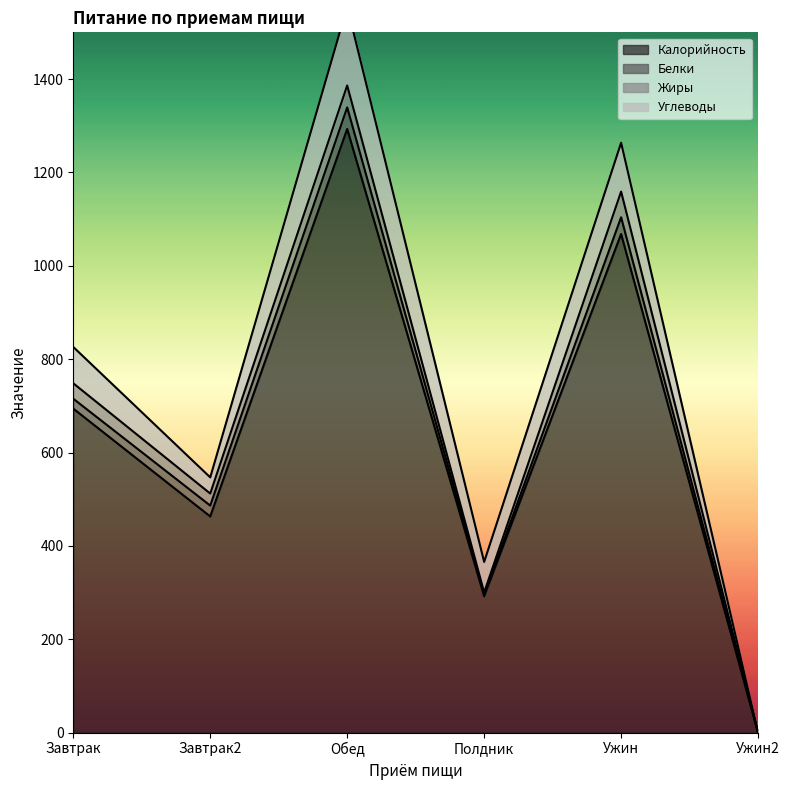

The Белки series shows 21.1 at Завтрак. True or false?

True